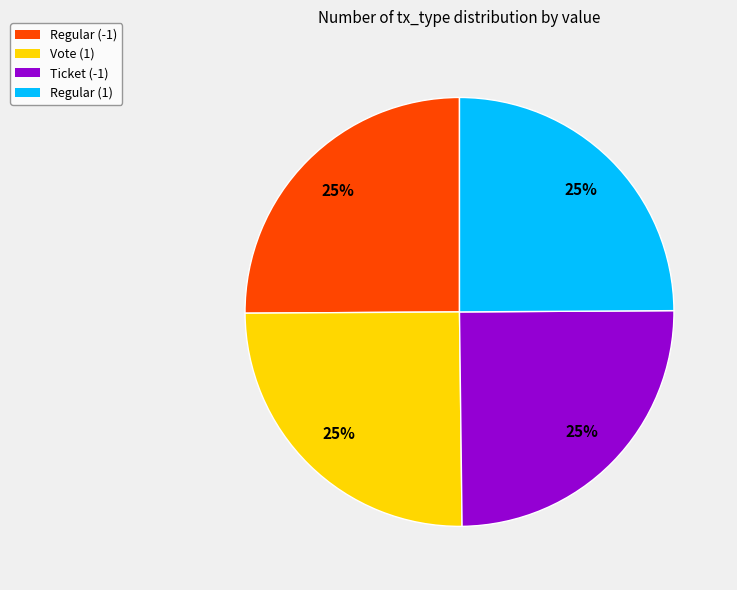

Is it true that Vote (1) is 25% of the pie?

True